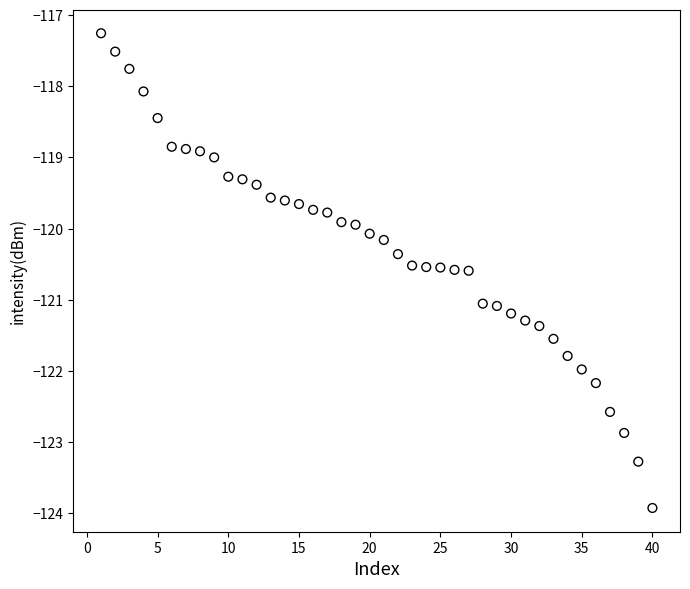

What is the range of Y values (max minus min)?

6.7